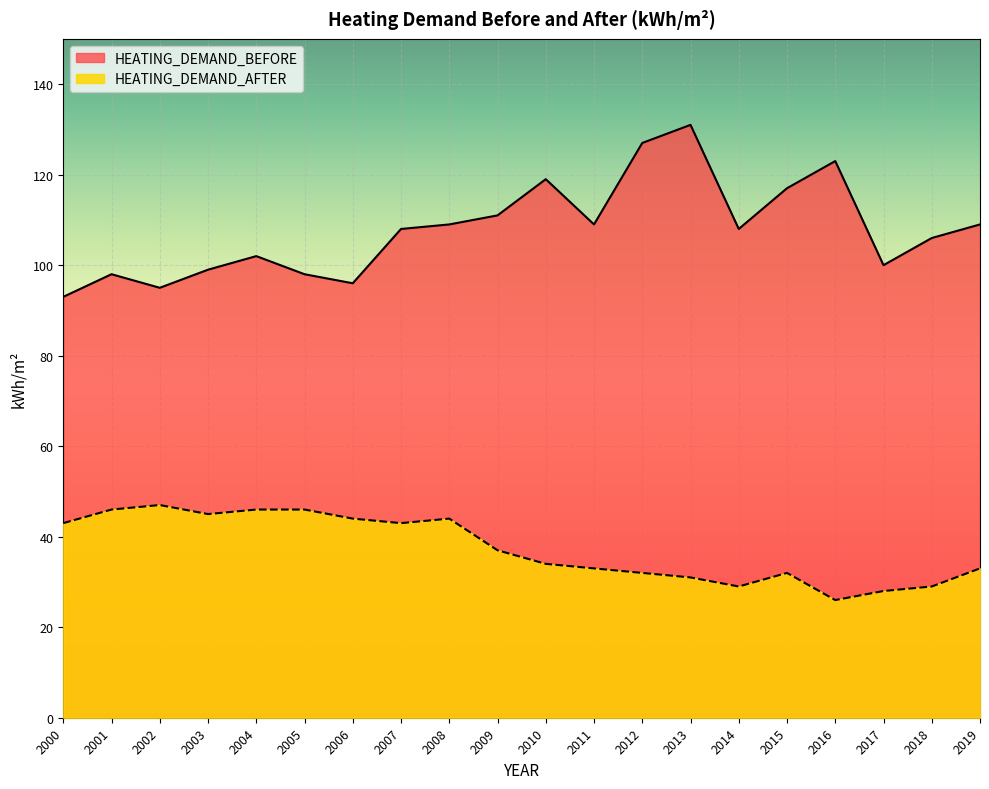

Reading right to left, transcribe all the data shown in this chart.

HEATING_DEMAND_BEFORE: 2019=109	2018=106	2017=100	2016=123	2015=117	2014=108	2013=131	2012=127	2011=109	2010=119	2009=111	2008=109	2007=108	2006=96	2005=98	2004=102	2003=99	2002=95	2001=98	2000=93
HEATING_DEMAND_AFTER: 2019=33	2018=29	2017=28	2016=26	2015=32	2014=29	2013=31	2012=32	2011=33	2010=34	2009=37	2008=44	2007=43	2006=44	2005=46	2004=46	2003=45	2002=47	2001=46	2000=43